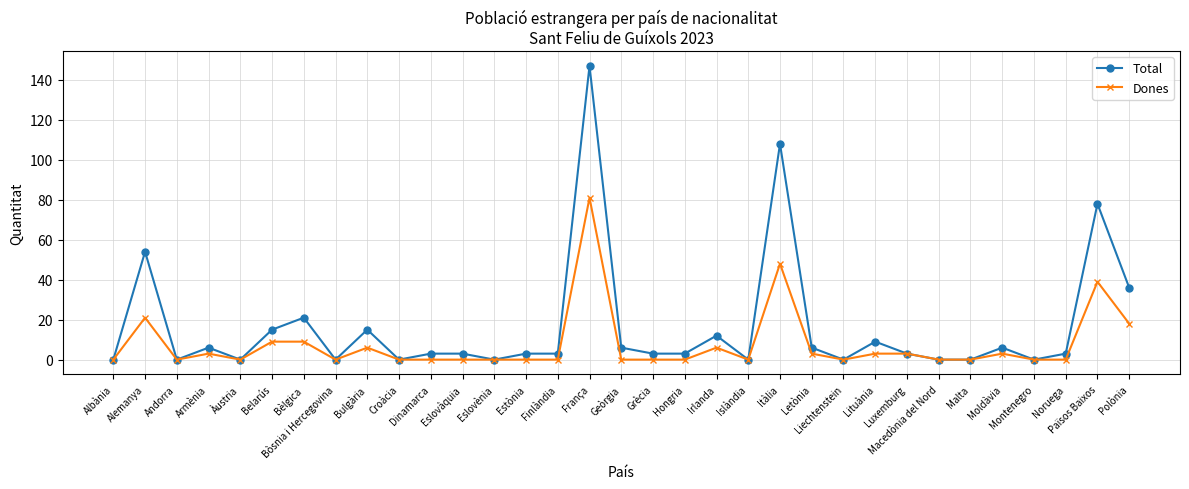

What is the value of the Total point at the 7th from the left?

21